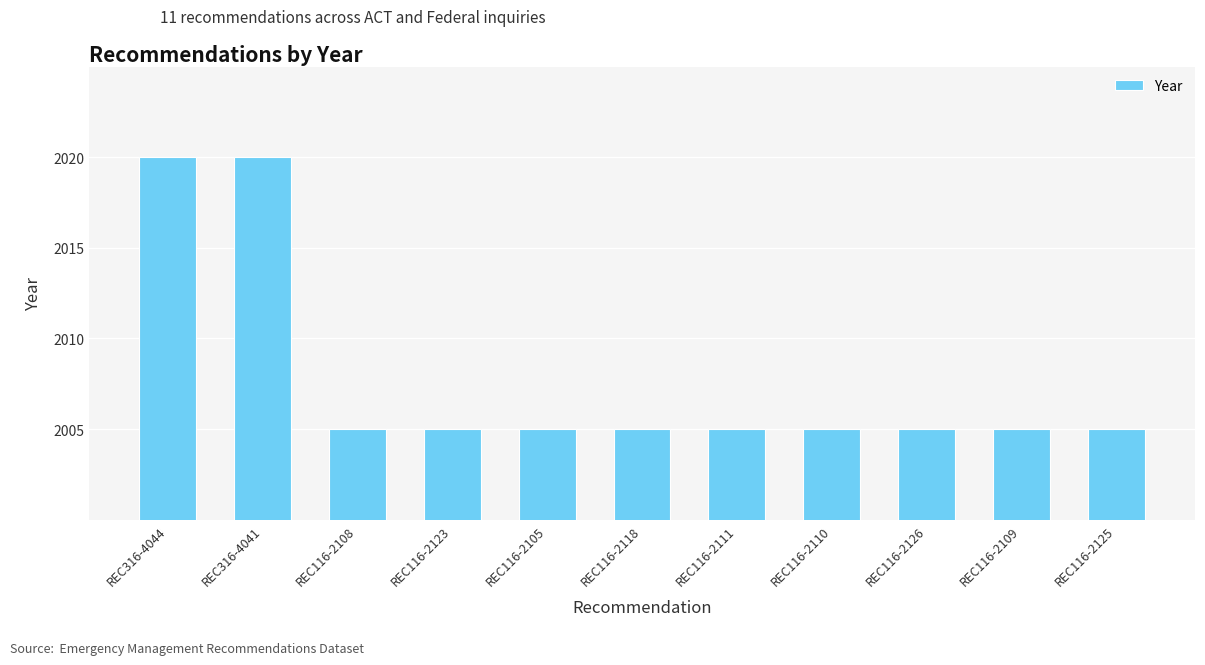

What is the greatest value displayed?

2020